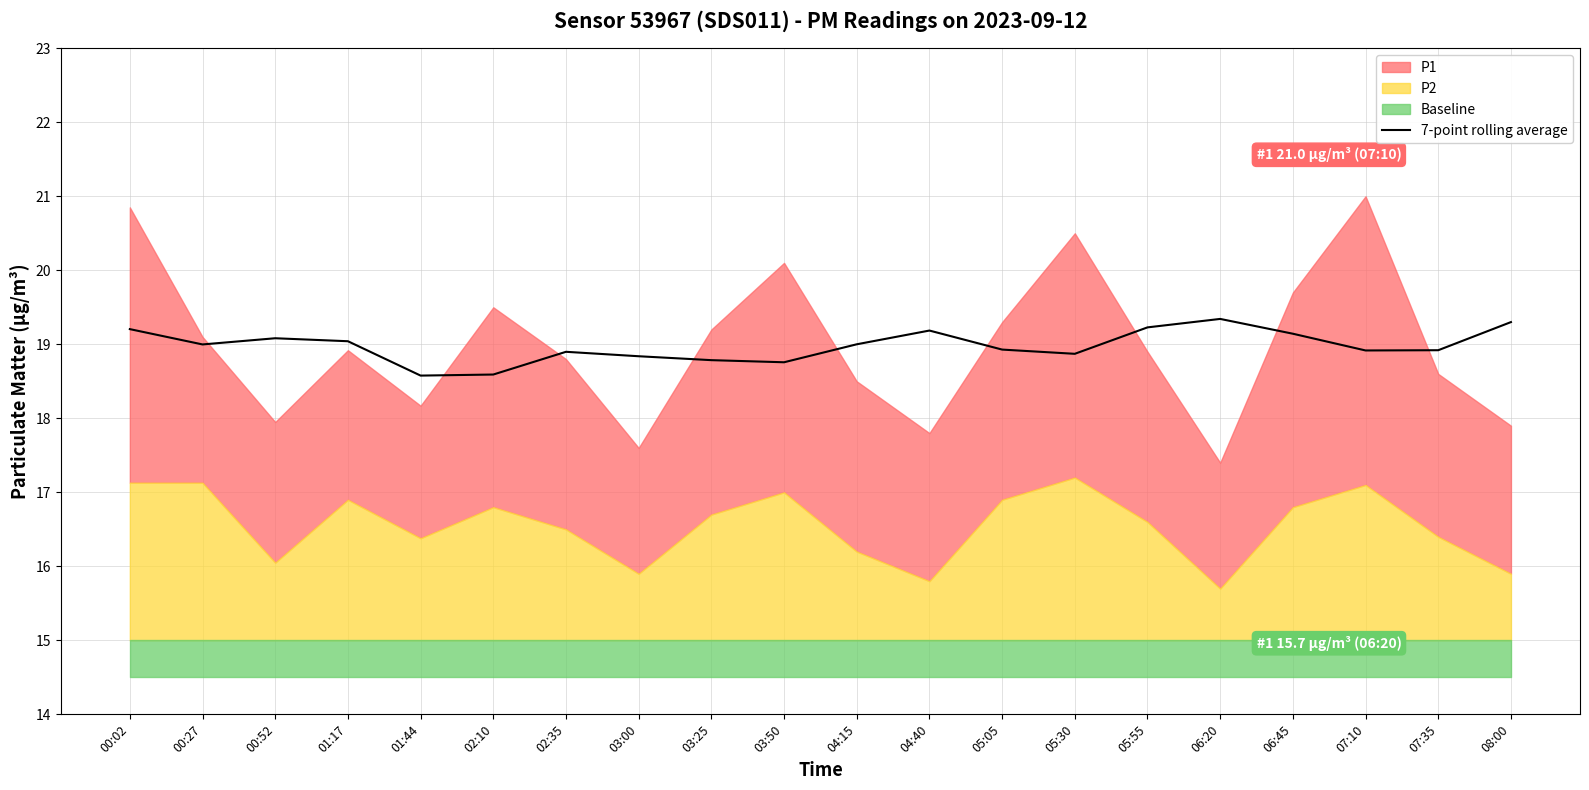

What is the highest value of the 7-point rolling average series?

19.3